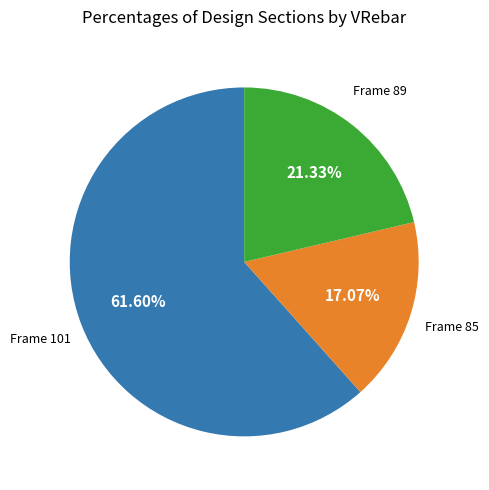

Is there any slice that represents more than half of the pie?

Yes